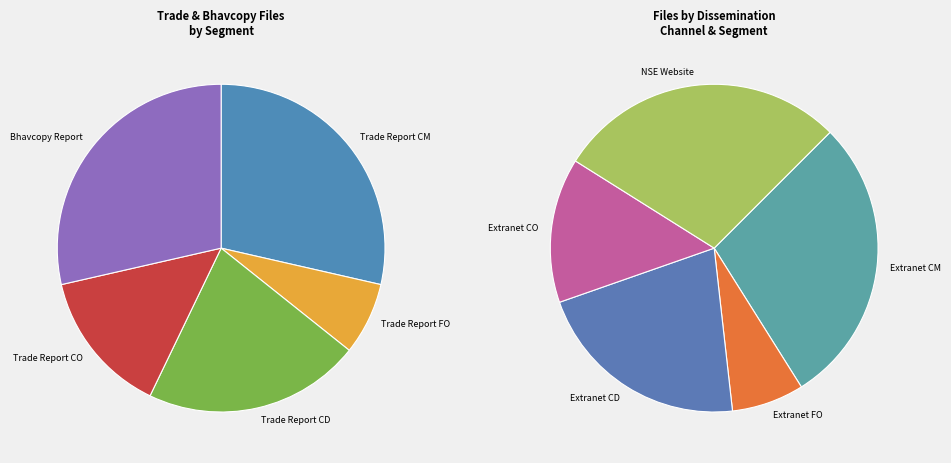

Is the sum of Trade Report FO and Bhavcopy Report greater than half?

No